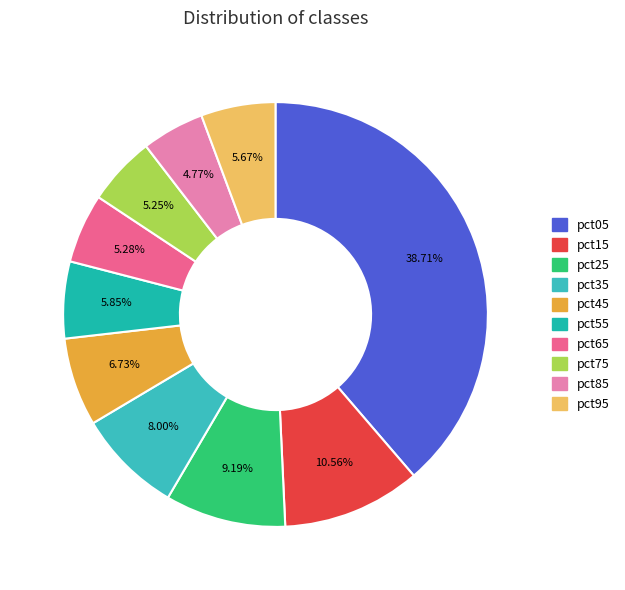

Count the number of slices in the pie.

10